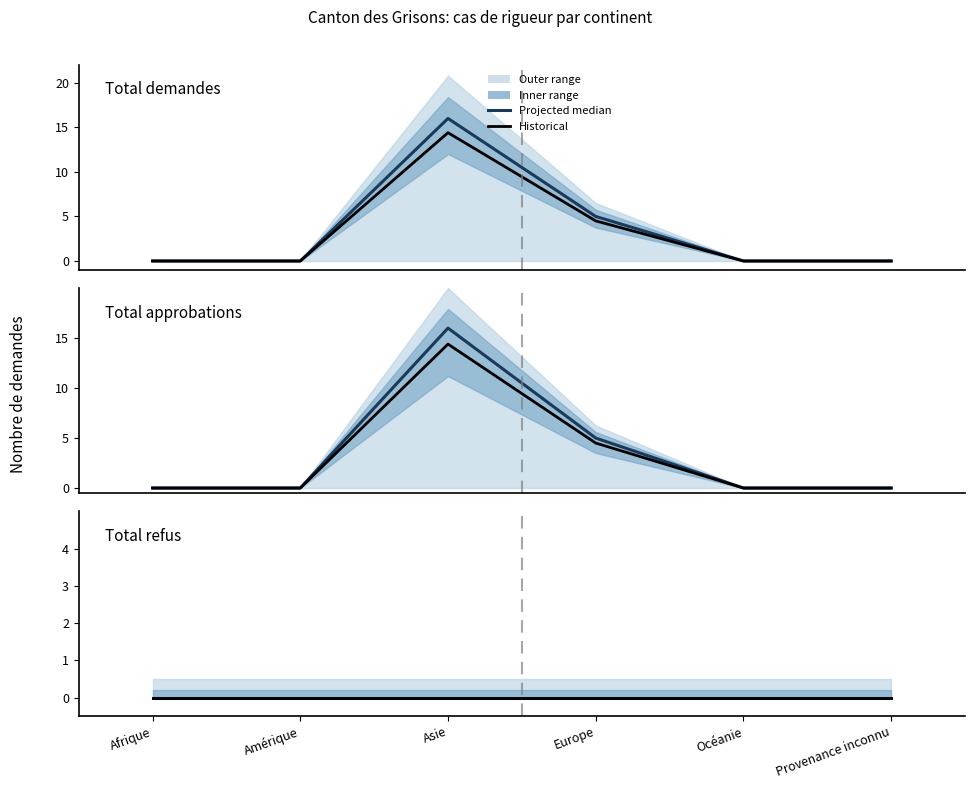

The value of Total refus (historical) at Asie is 0.0. True or false?

True